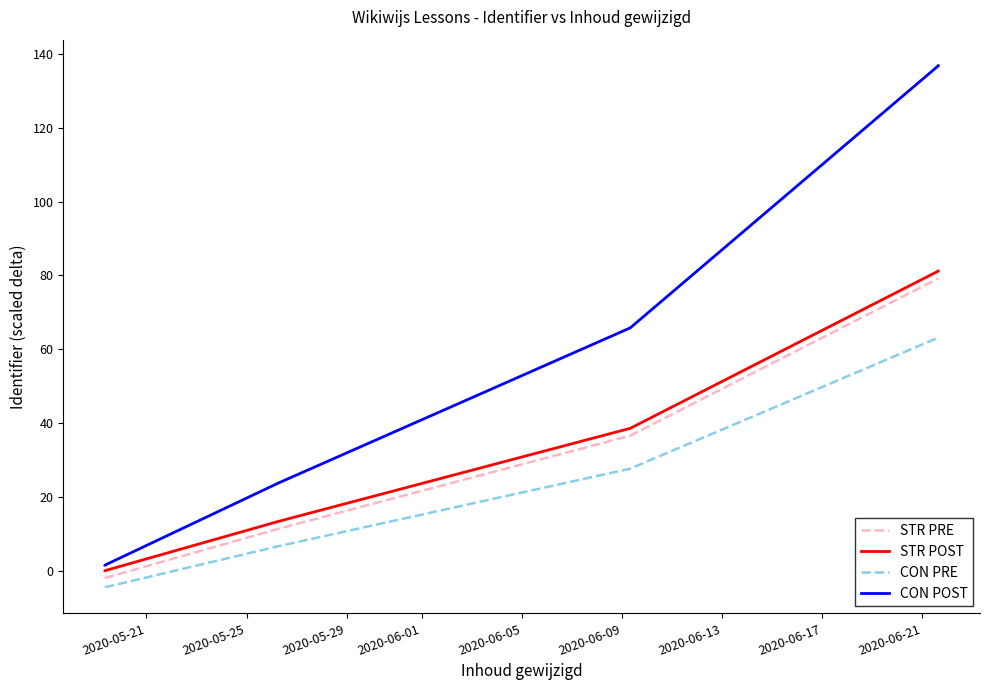

True or false: CON PRE and CON POST intersect in this chart.

False